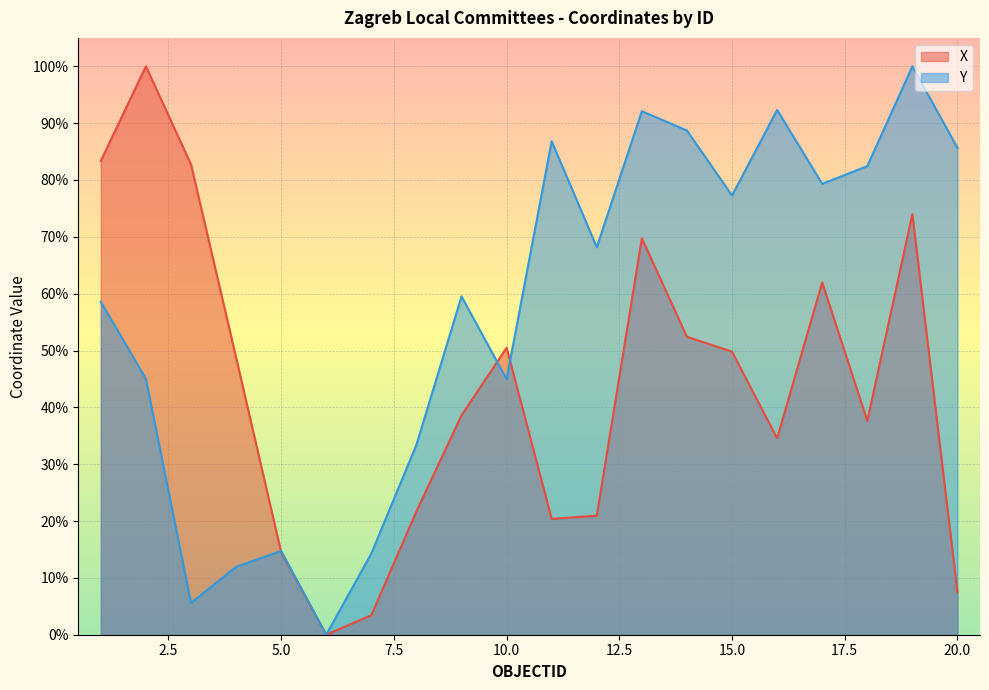

How many distinct data groups are displayed?

2